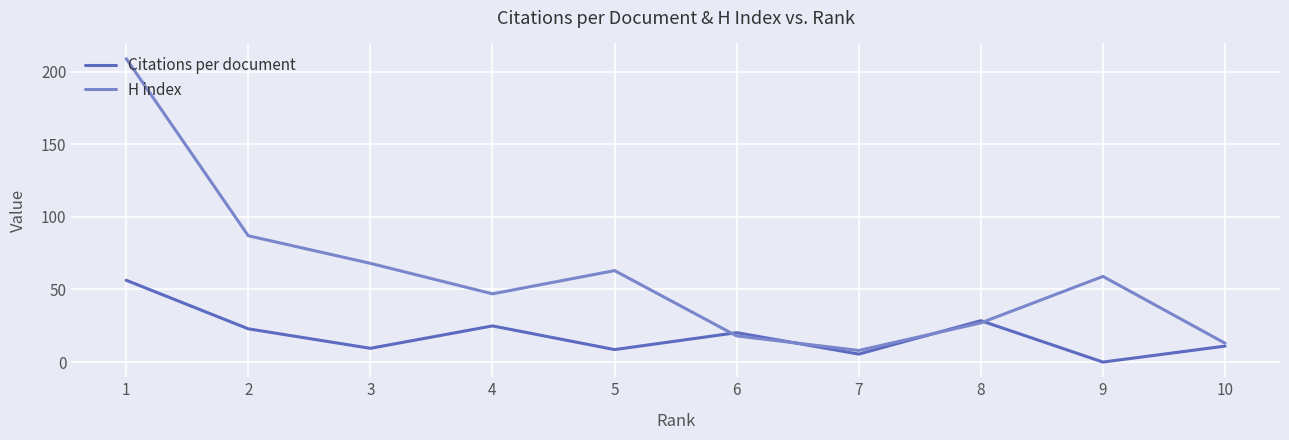

How many interior local valleys does the H index series have?

2